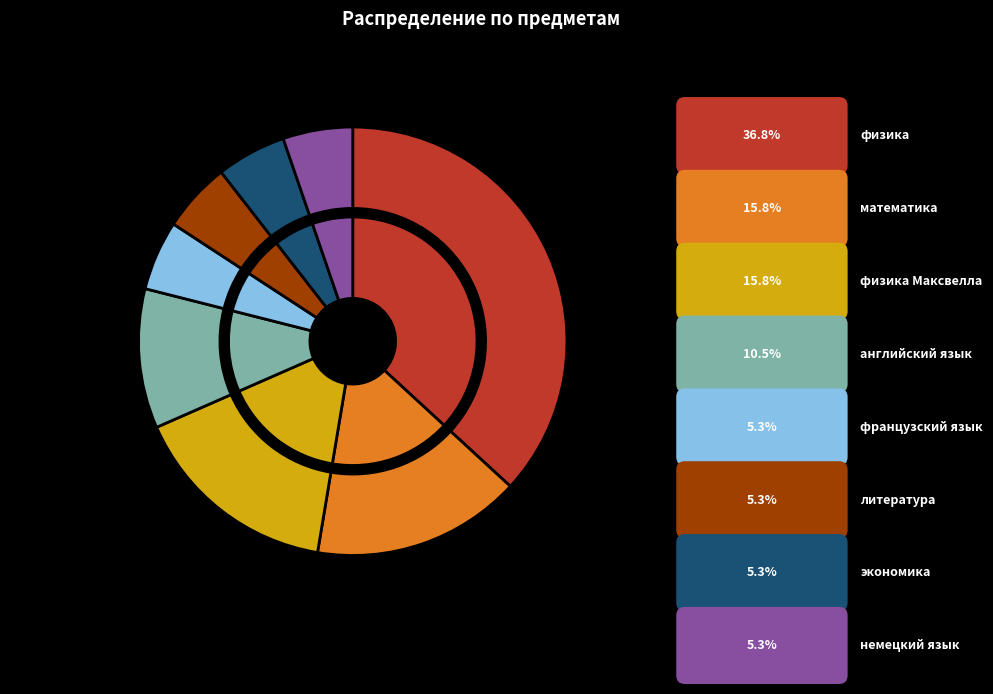

To the nearest percent, what is the combined percentage of французский язык and математика?

21%